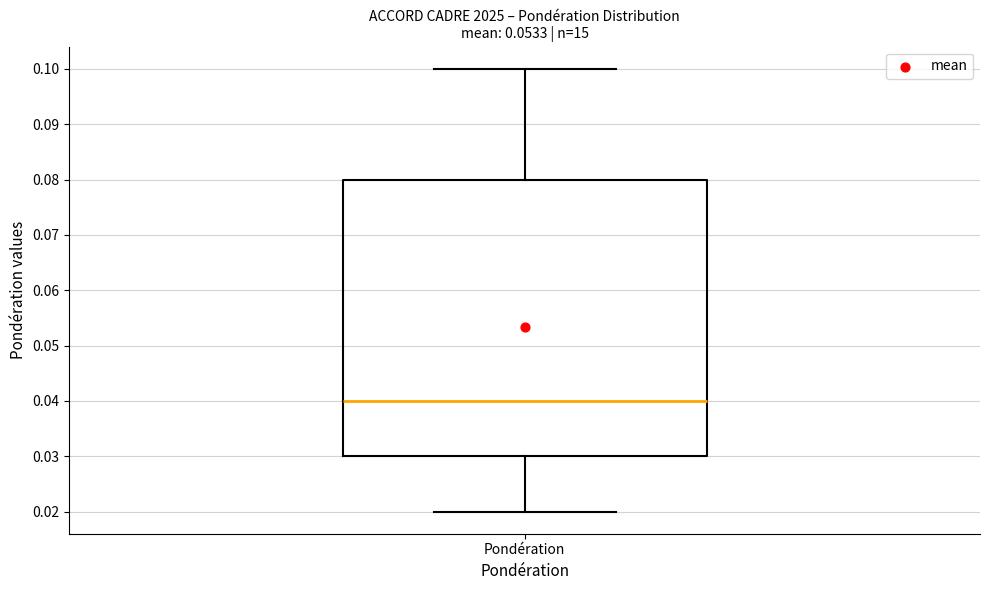

Transcribe this box plot: give where the median line is, the range the box spans, and where the two whiskers end, as read against the y-axis. The values are not printed on the chart, so give them approximately, as read against the axis.

median 0.04, box 0.03 to 0.08, whiskers 0.02 to 0.10